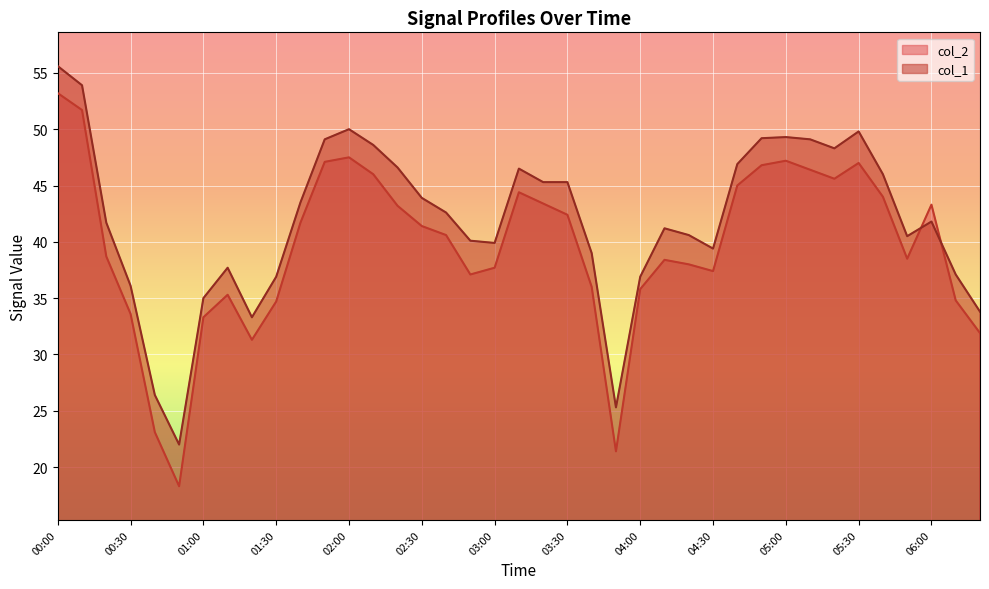

What is the minimum value for col_1?

22.0